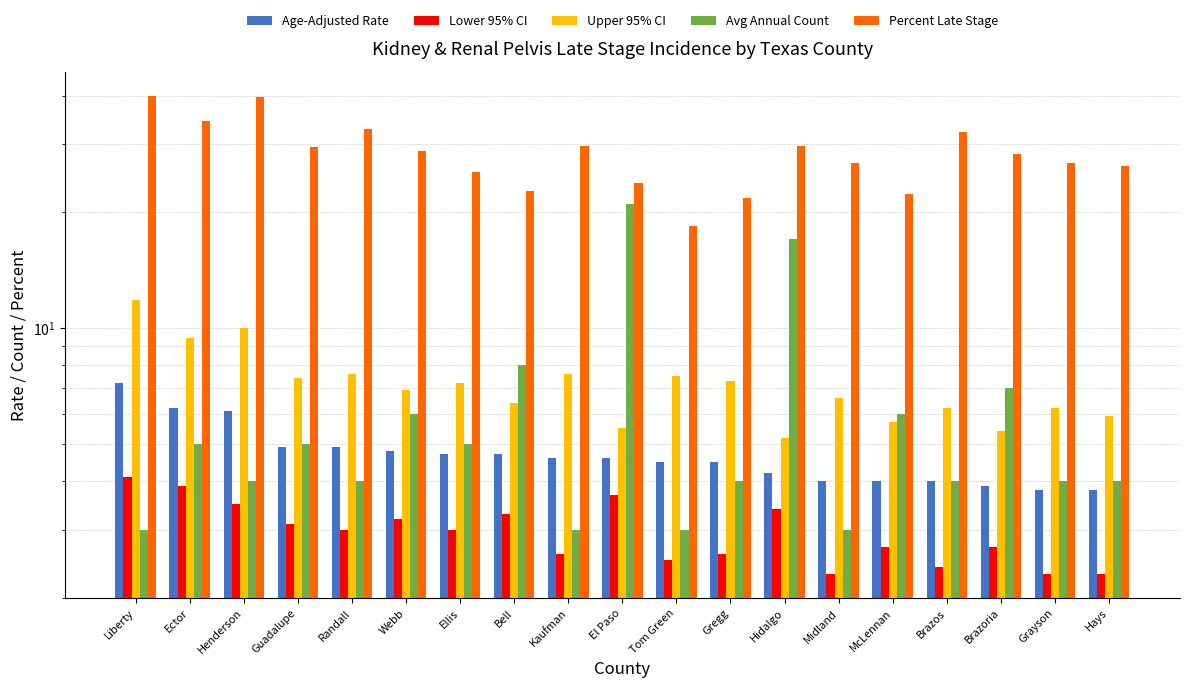

What is the average value of the Percent Late Stage series?

28.3